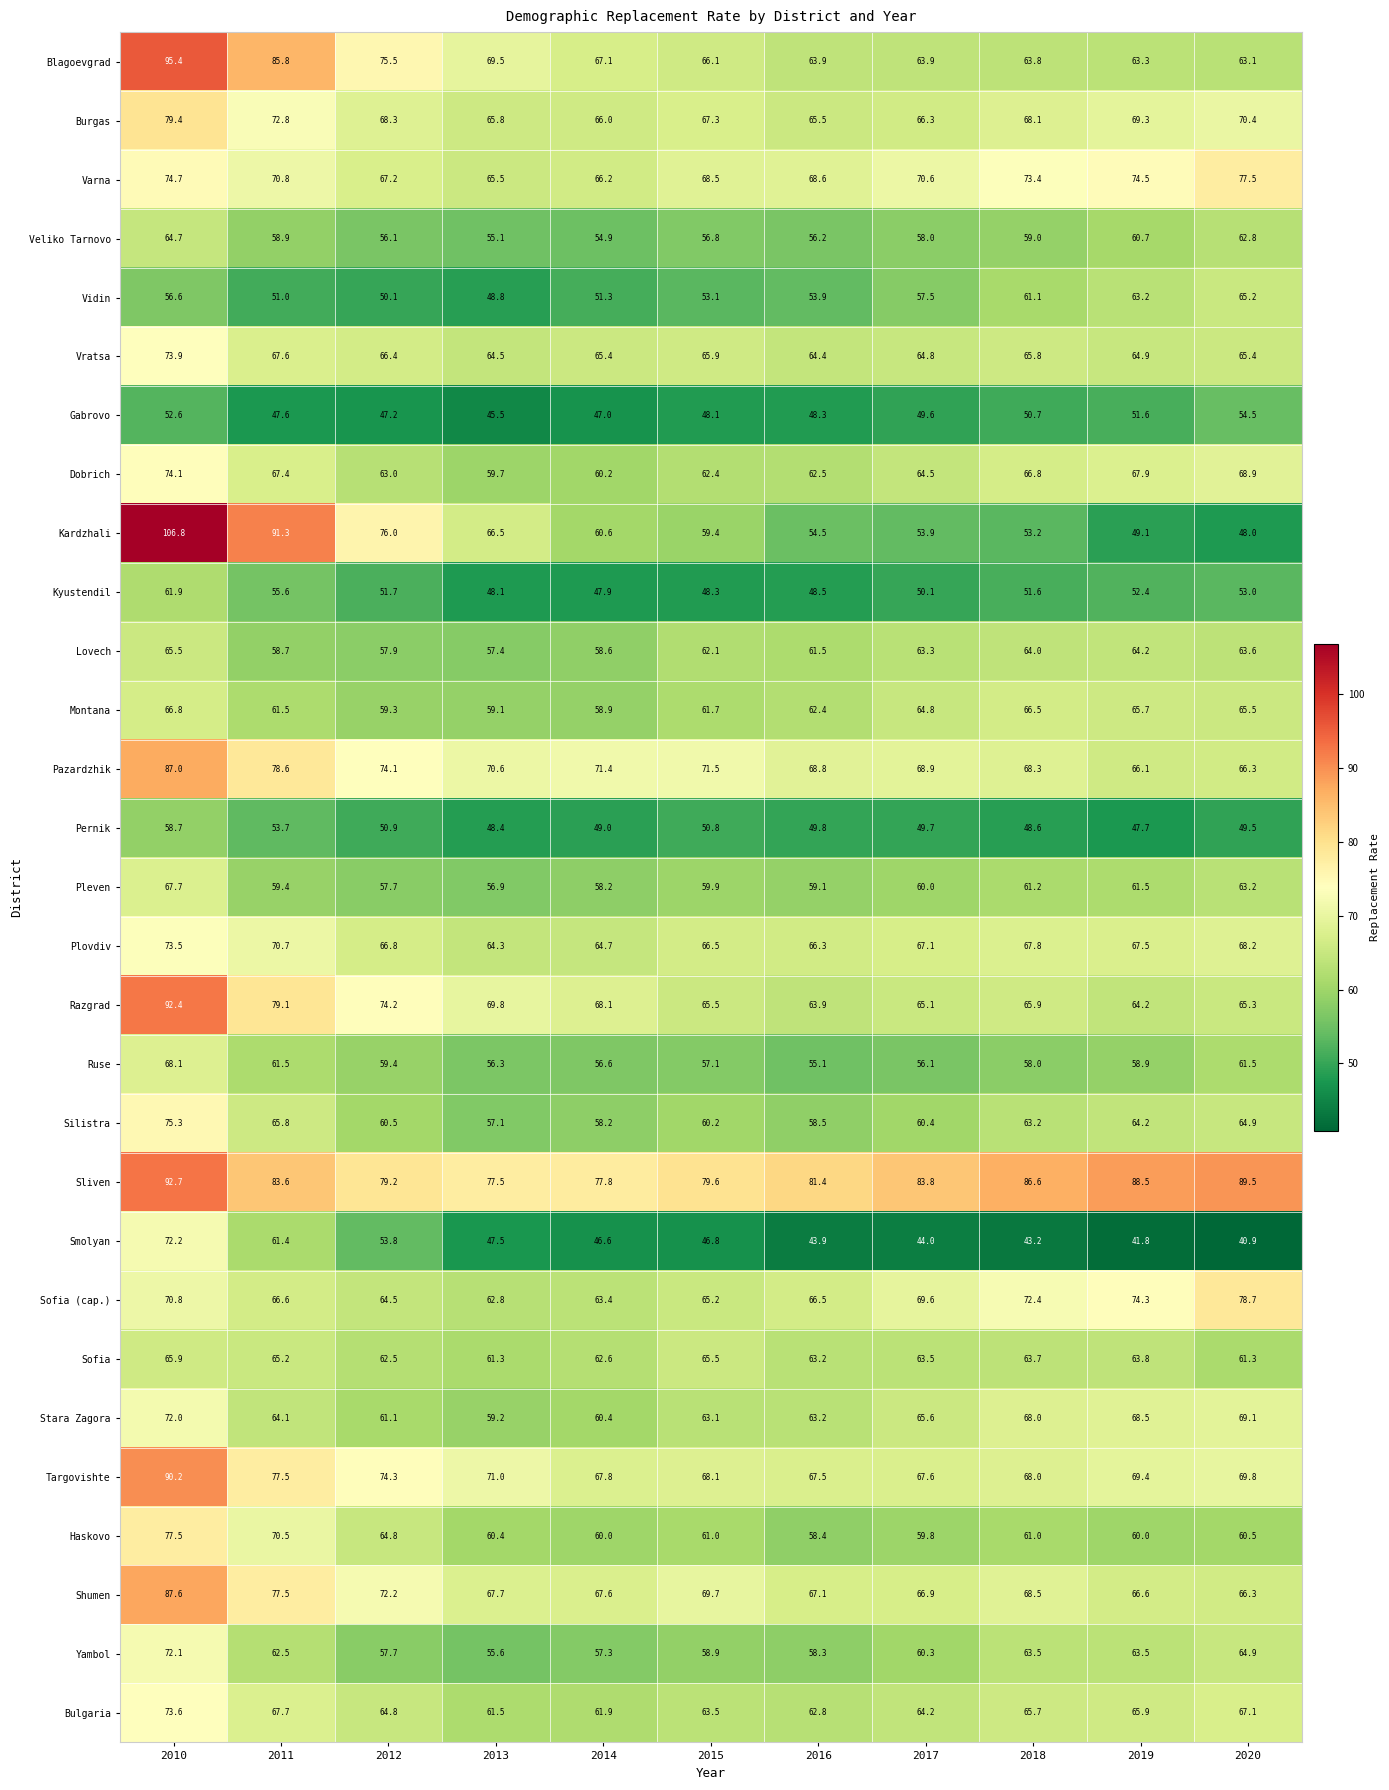

Where is Yambol nearest to the value 63?

2011